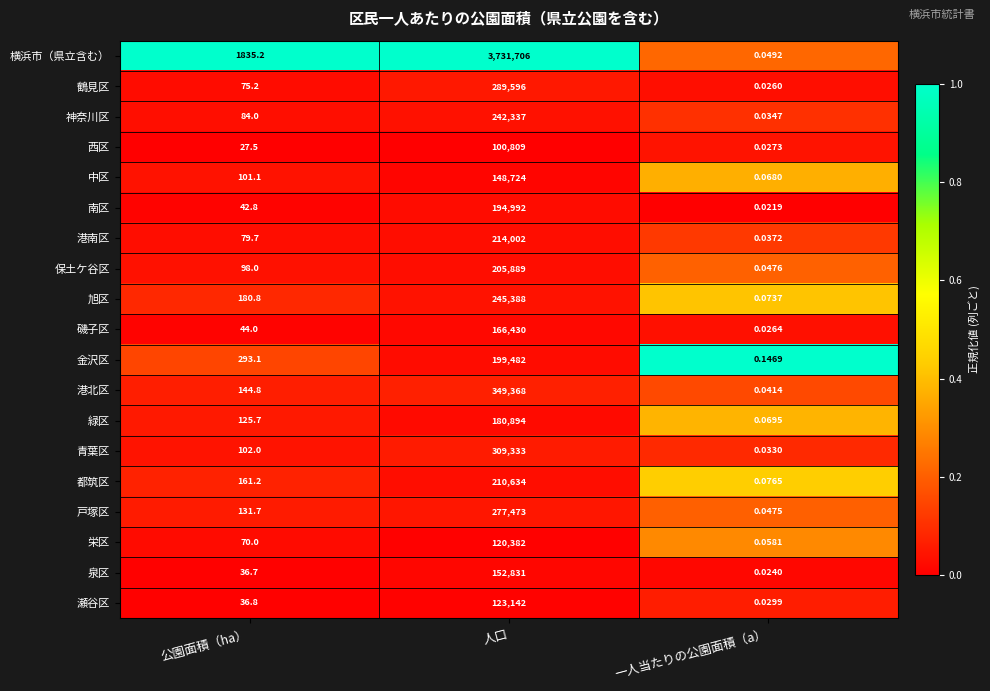

Is the value of 瀬谷区 at 公園面積（ha） greater than the value of 緑区 at 人口?

No